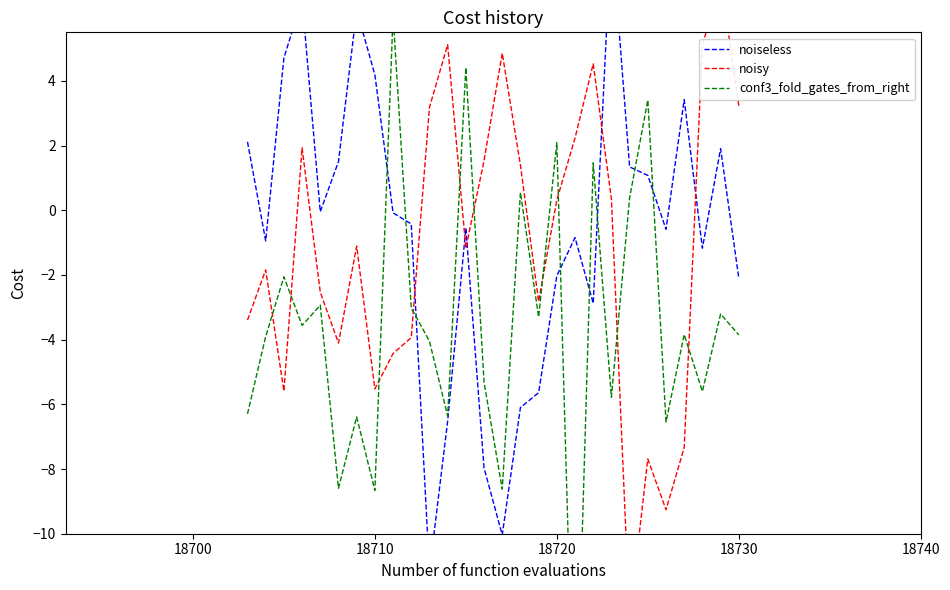

Is this an area chart (filled region under the line)?

No